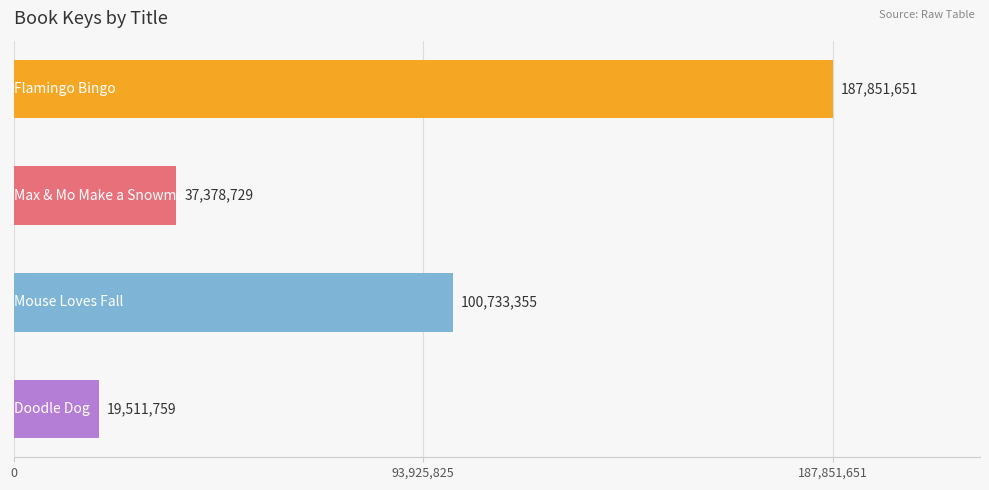

What is the value of the 3rd bar from the top?

100733355